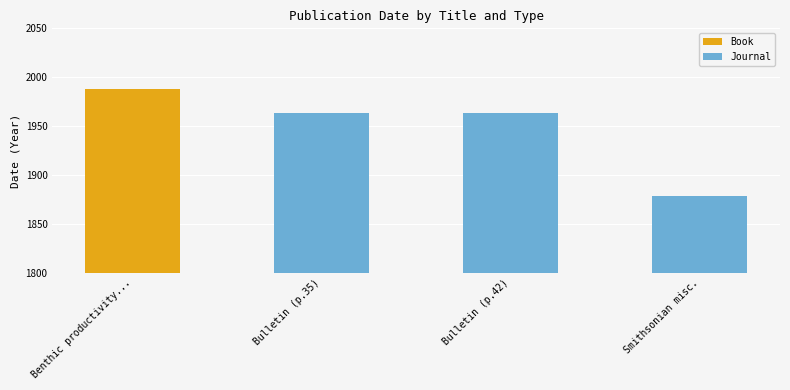

What is the sum of the Journal values at Bulletin (p.42) and Smithsonian misc.?

3841